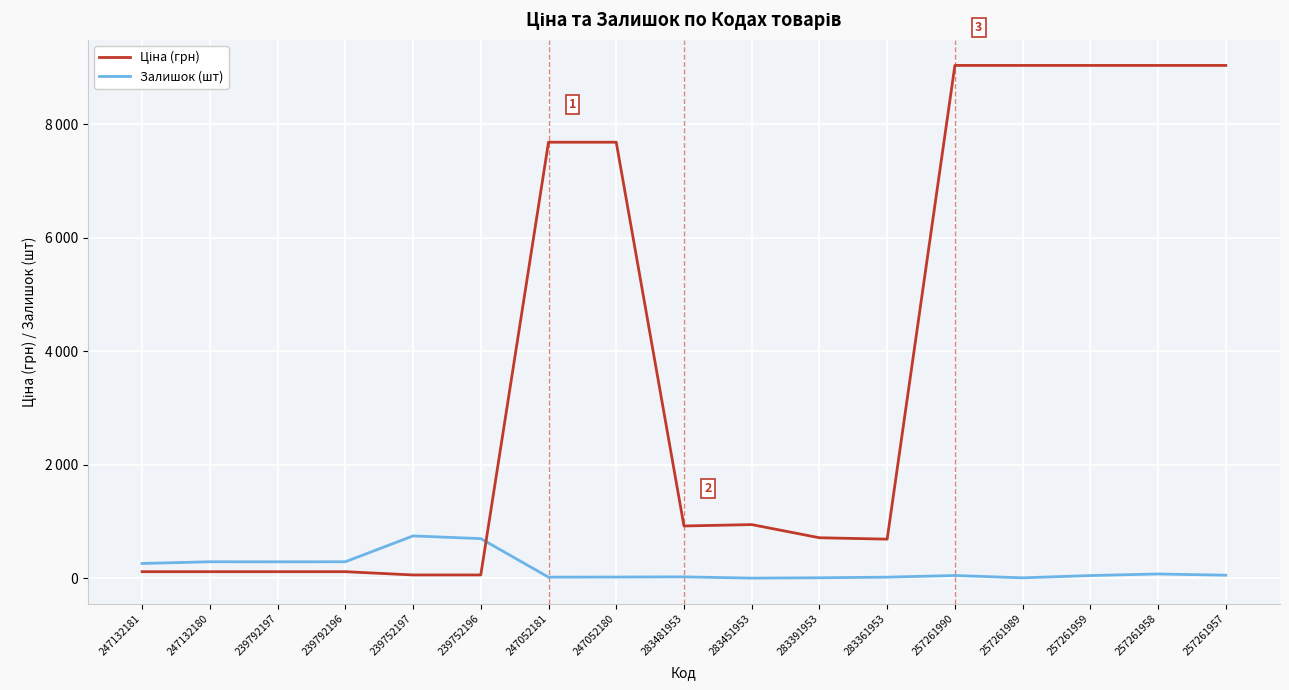

Does the chart display data point markers on the line(s)?

No